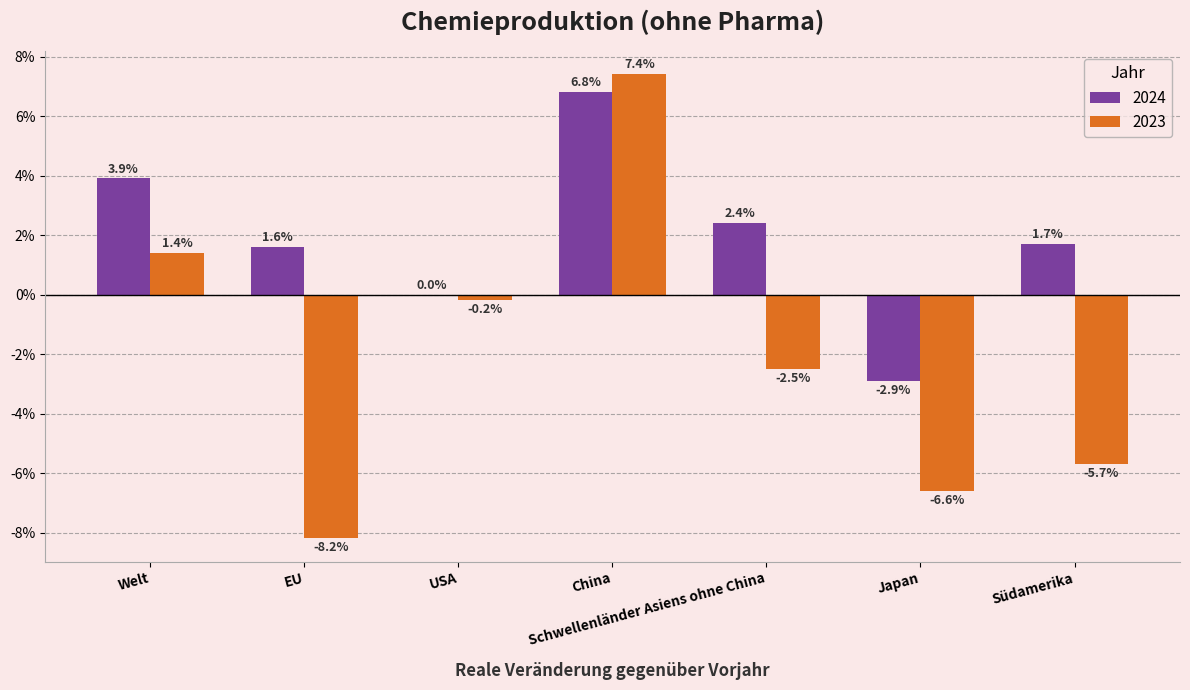

What are all the series names shown in the legend?

2024, 2023